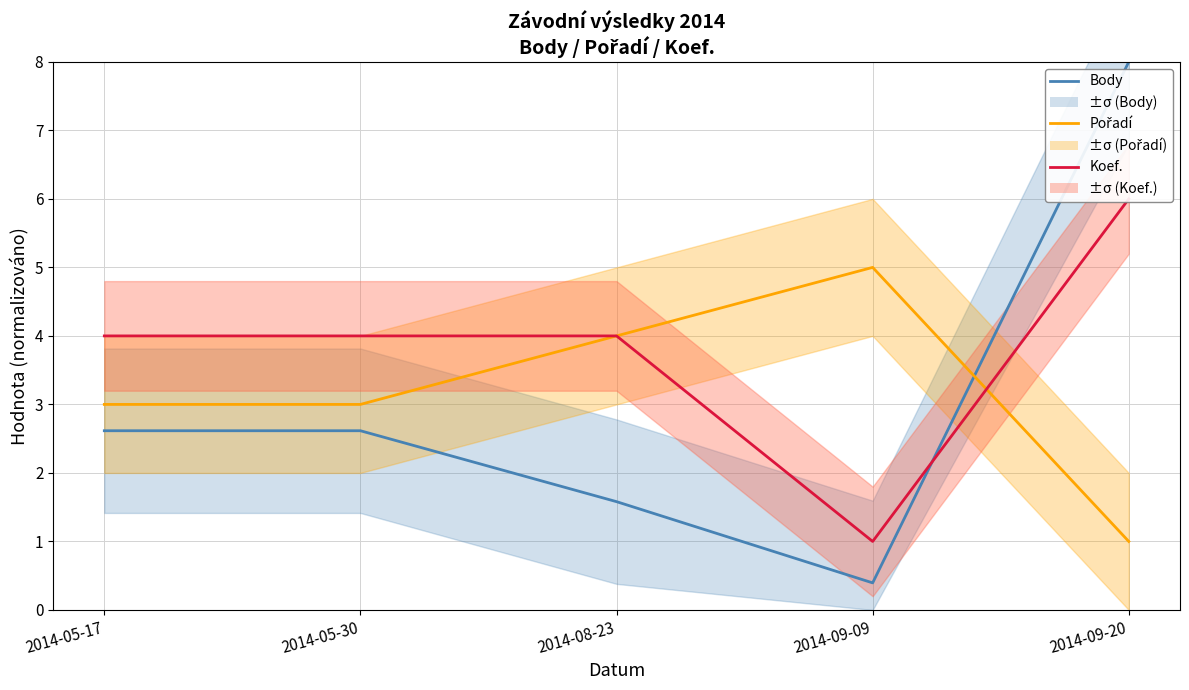

Reading left to right, what are all the values shown in this chart?

Body: 2014-05-17=2.6	2014-05-30=2.6	2014-08-23=1.6	2014-09-09=0.4	2014-09-20=8.0
Pořadí: 2014-05-17=3.0	2014-05-30=3.0	2014-08-23=4.0	2014-09-09=5.0	2014-09-20=1.0
Koef.: 2014-05-17=4.0	2014-05-30=4.0	2014-08-23=4.0	2014-09-09=1.0	2014-09-20=6.0